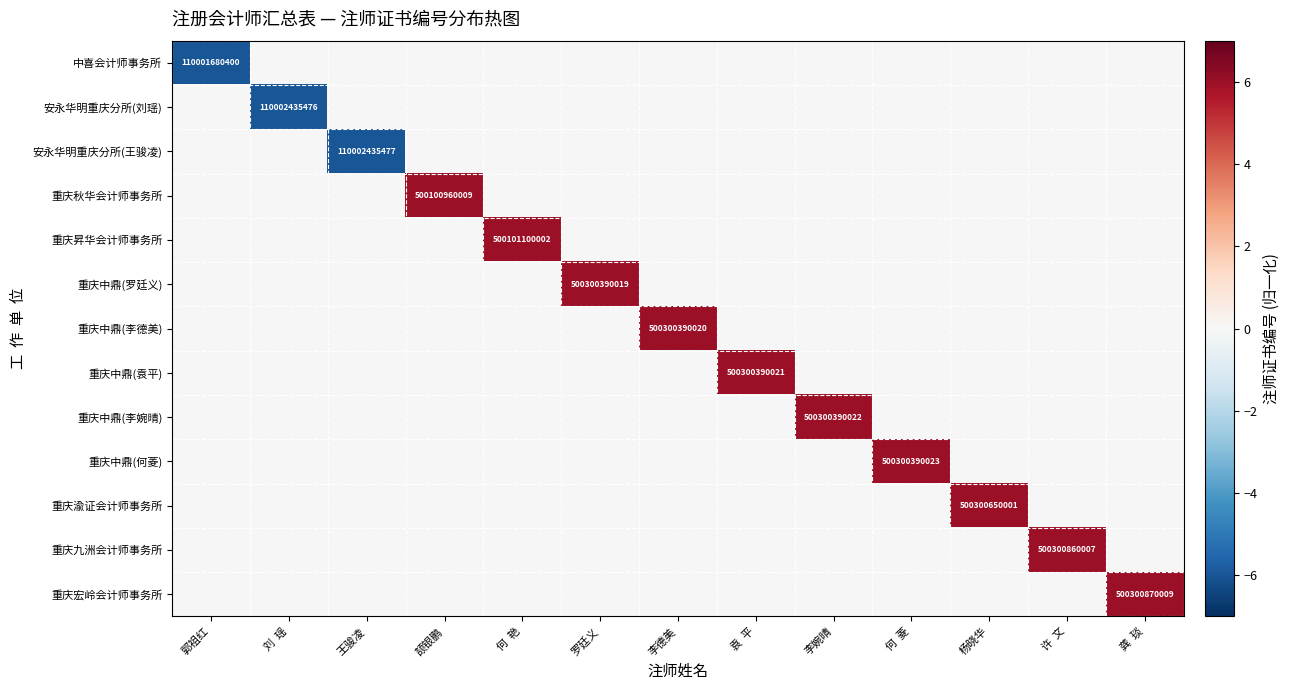

Between 何  艳 and 刘  瑶, which is larger?

何  艳